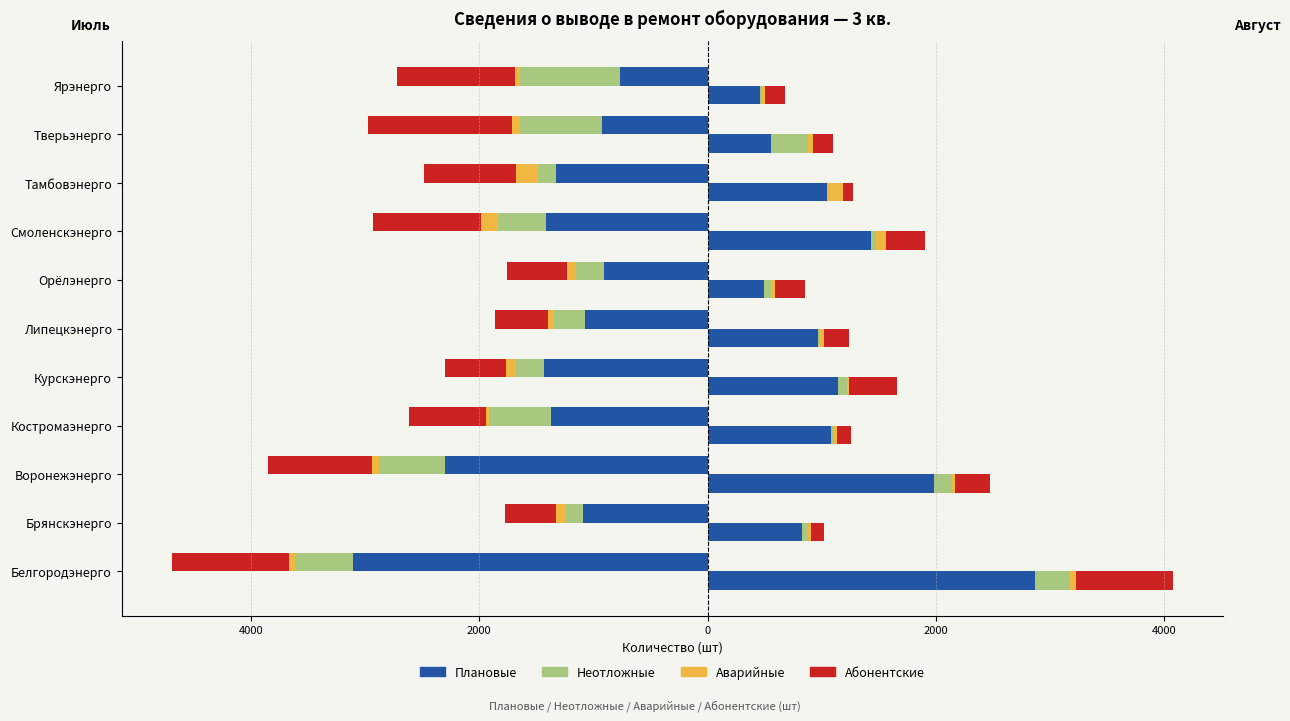

Is it true that Абонентские equals -535 at Курскэнерго?

True